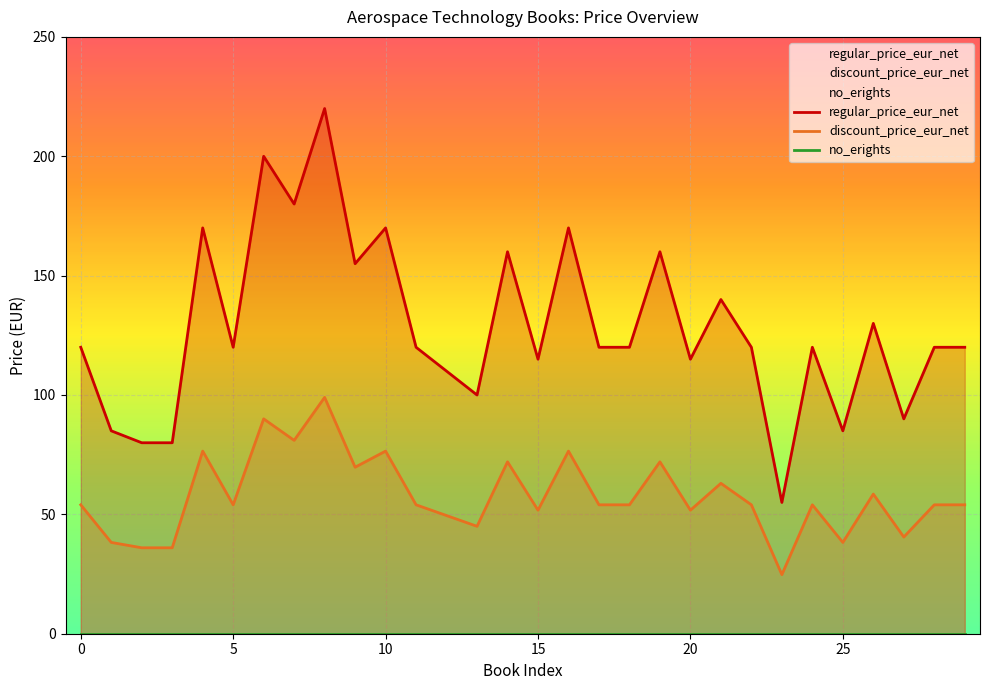

What is the difference between the second highest and second lowest values in the regular_price_eur_net series?

120.0